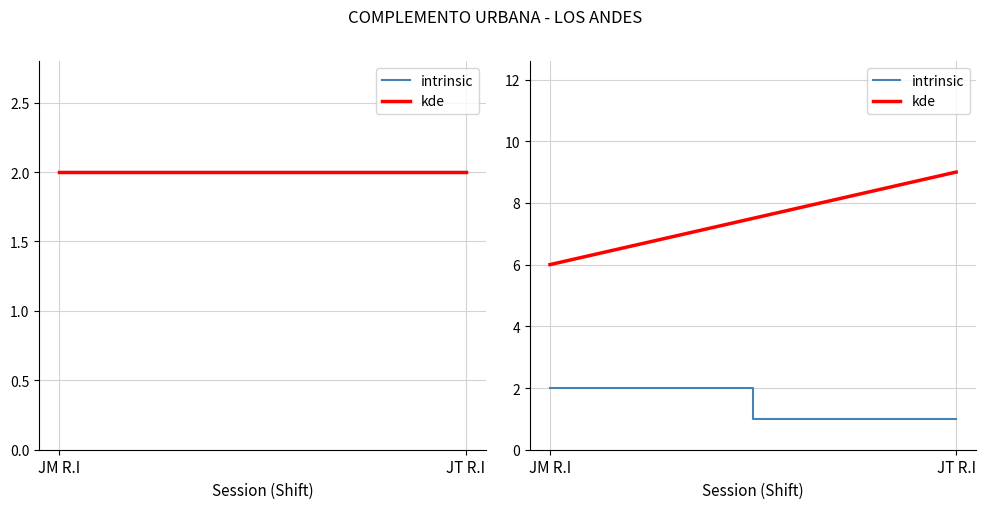

What is the average value of the kde series?

8